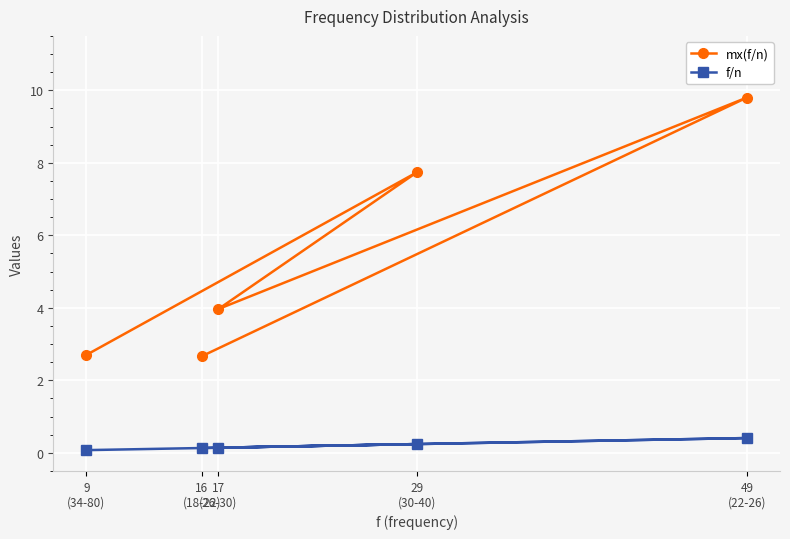

Reading left to right, extract all data points from this chart.

mx(f/n): 9
(34-80)=2.7	16
(18-22)=2.7	17
(26-30)=4.0	29
(30-40)=7.7	49
(22-26)=9.8
f/n: 9
(34-80)=0.1	16
(18-22)=0.1	17
(26-30)=0.1	29
(30-40)=0.2	49
(22-26)=0.4